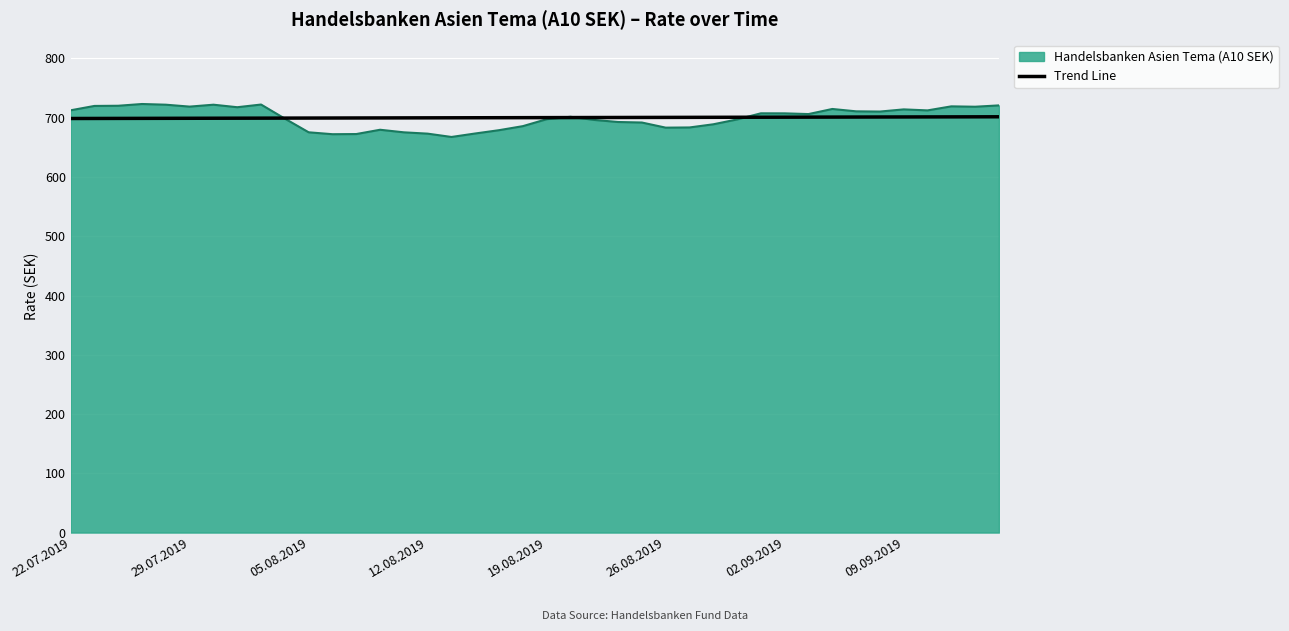

Which series has the largest range (max minus min)?

Handelsbanken Asien Tema (A10 SEK)